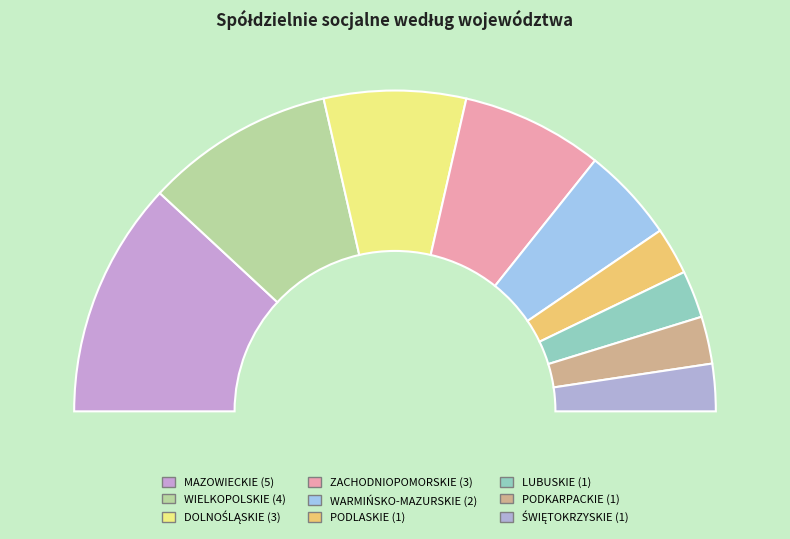

What is the change in value from ZACHODNIOPOMORSKIE to PODKARPACKIE?

-2